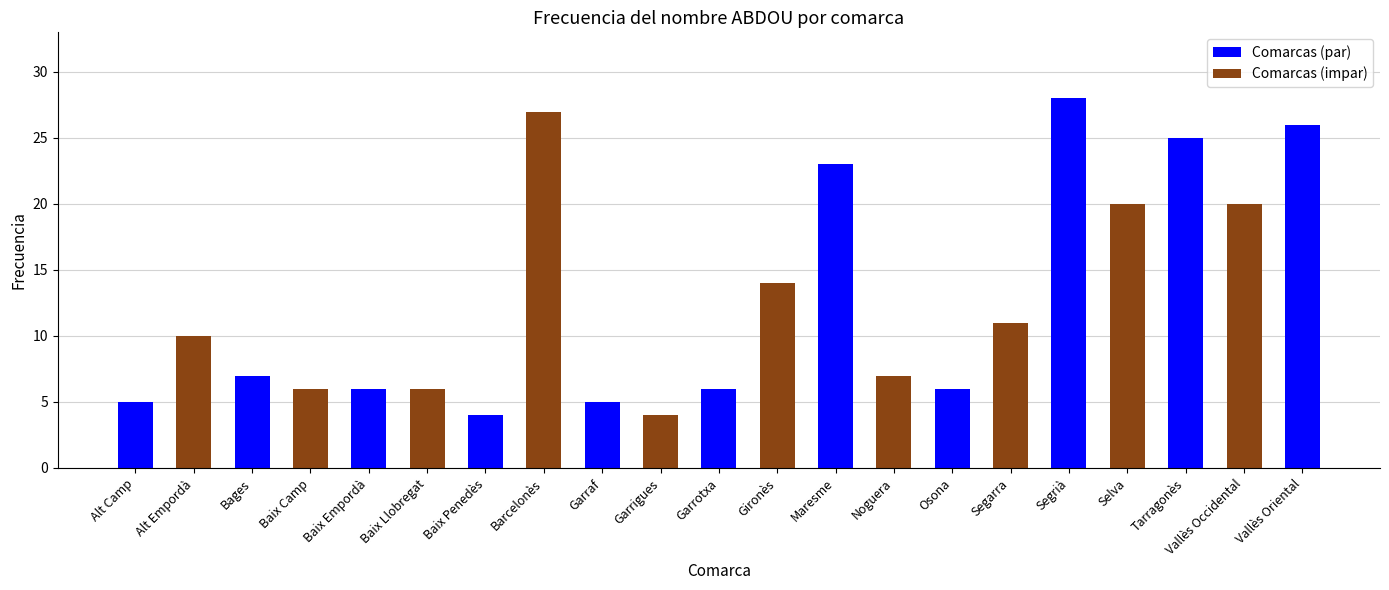

The chart shows a value of 15 at Segarra. True or false?

False